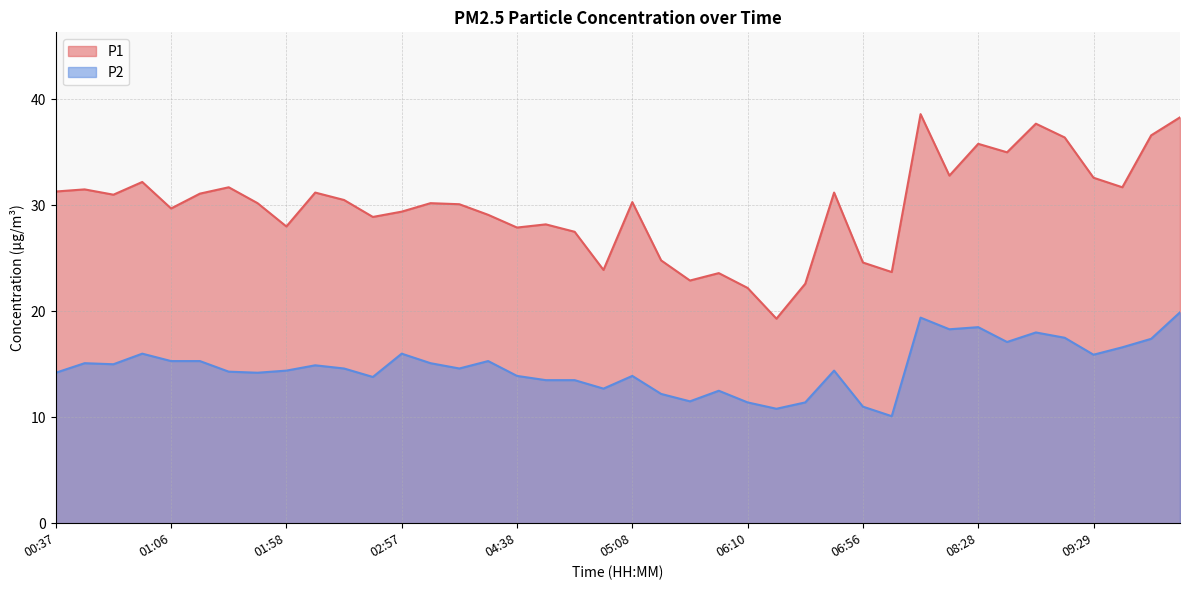

How many lines are shown in the chart?

2